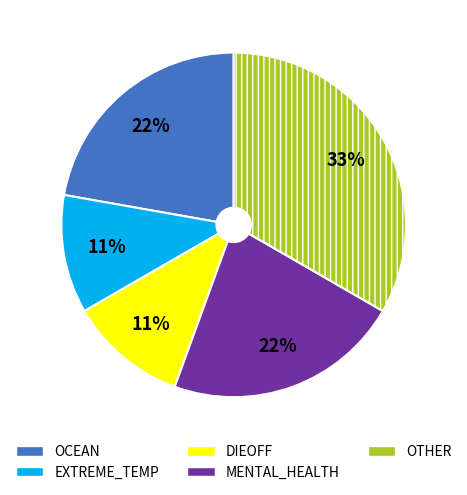

Is there any slice that represents more than half of the pie?

No